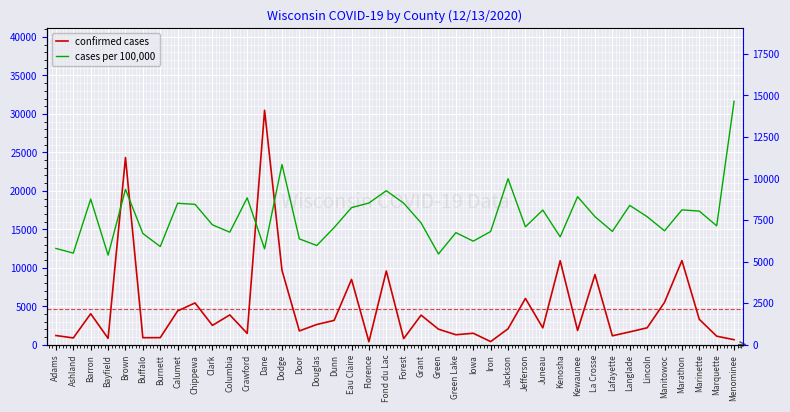

The confirmed cases series shows 3453.9 at Dodge. True or false?

False